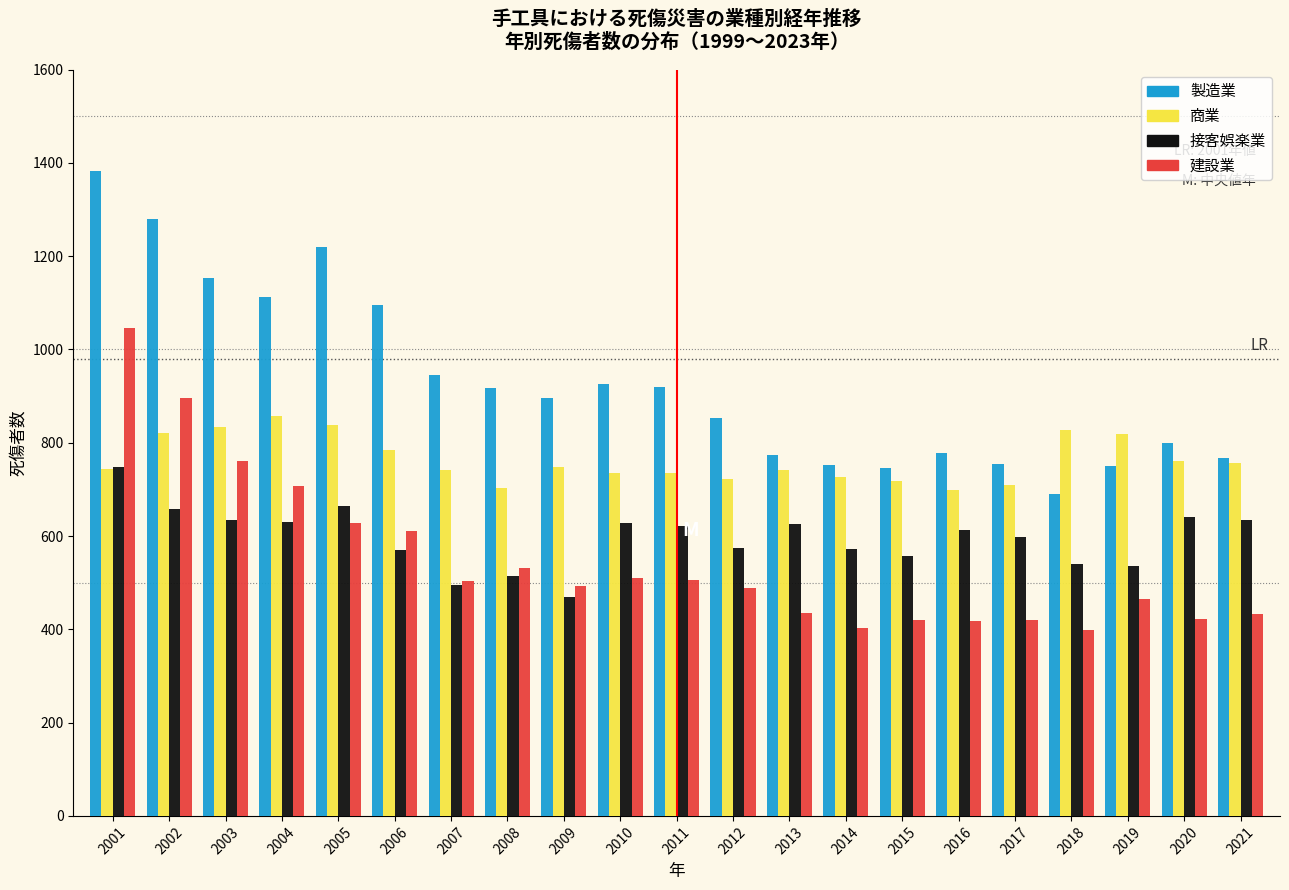

What is the maximum value for 建設業?

1045